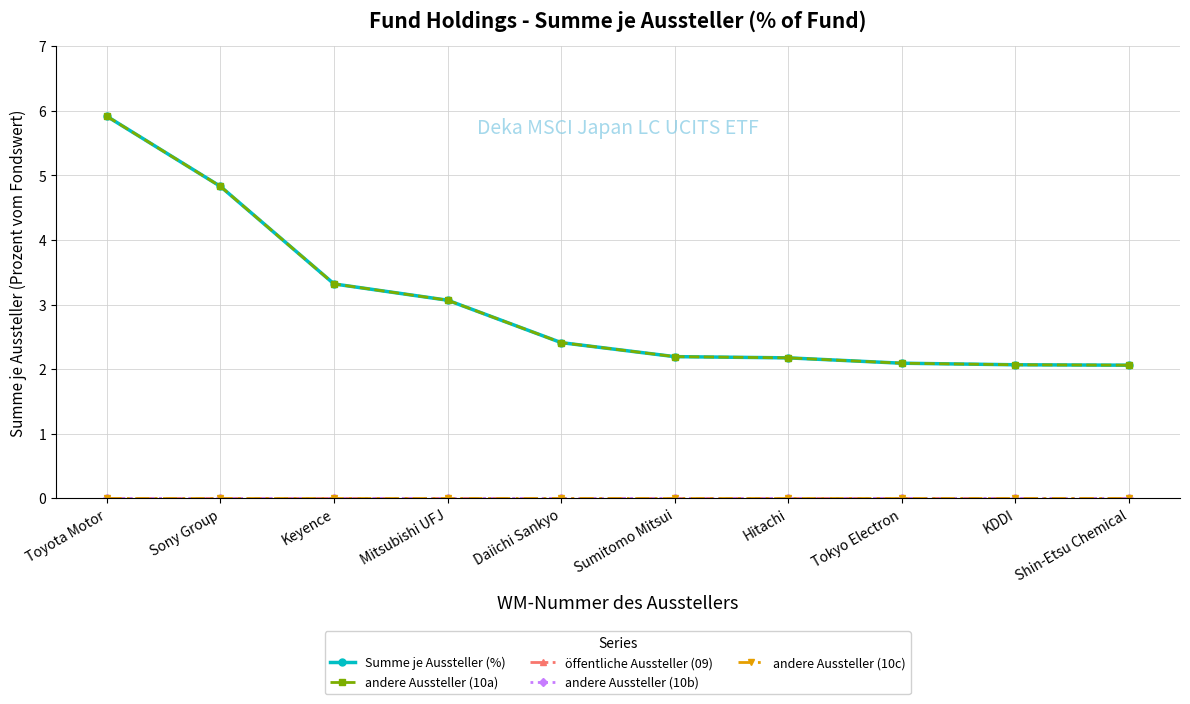

Is the value of Summe je Aussteller (%) at Daiichi Sankyo greater than the value of andere Aussteller (10a) at Sony Group?

No